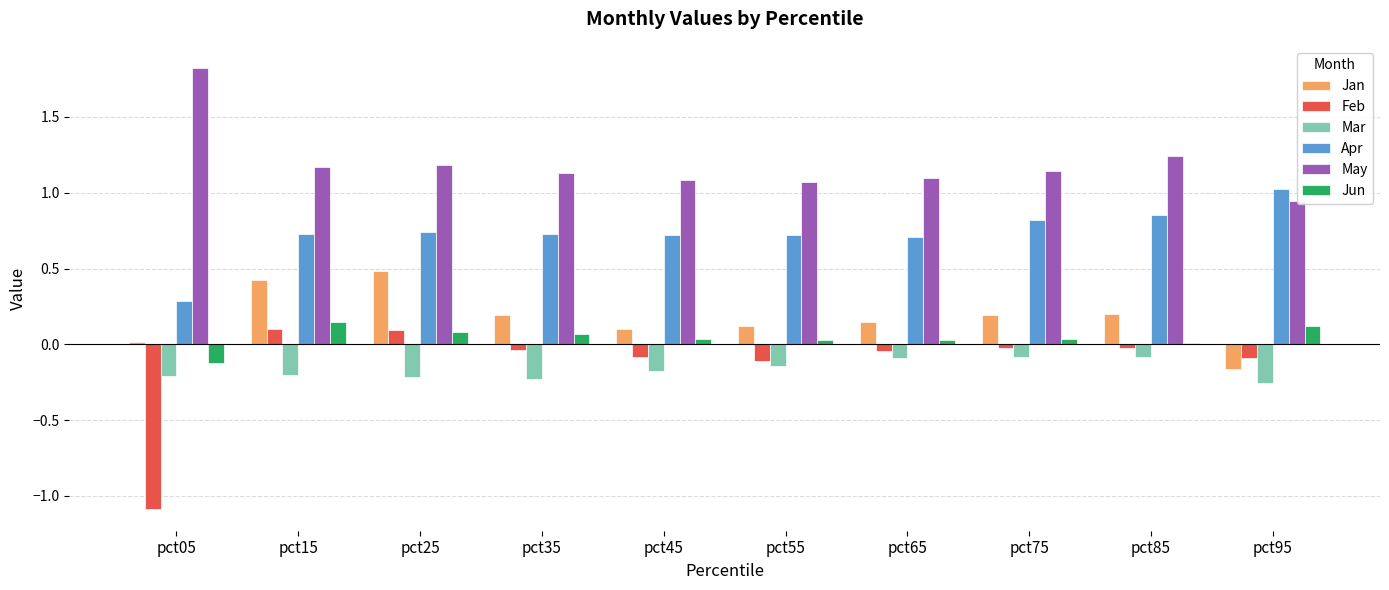

What is the sum of all Jan values?

1.7